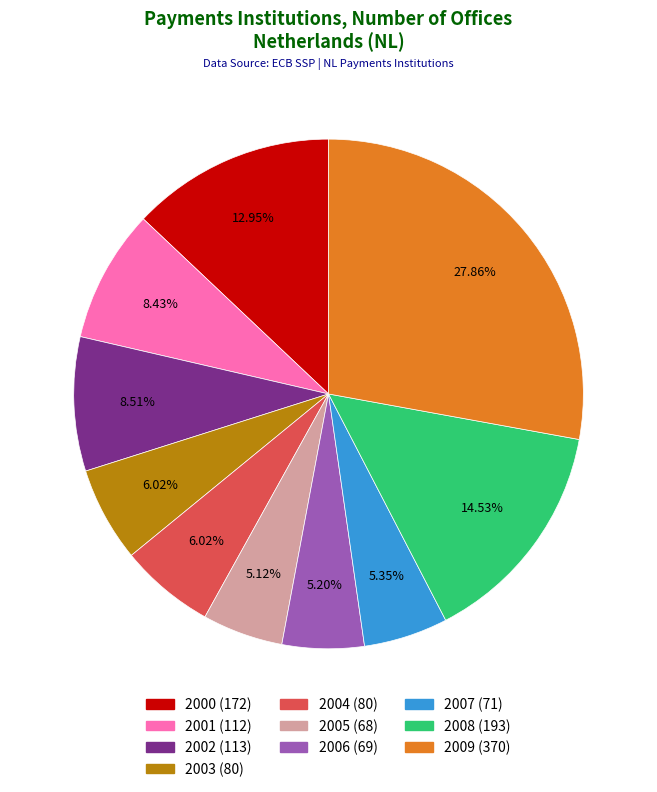

How many slices are in this pie chart?

10